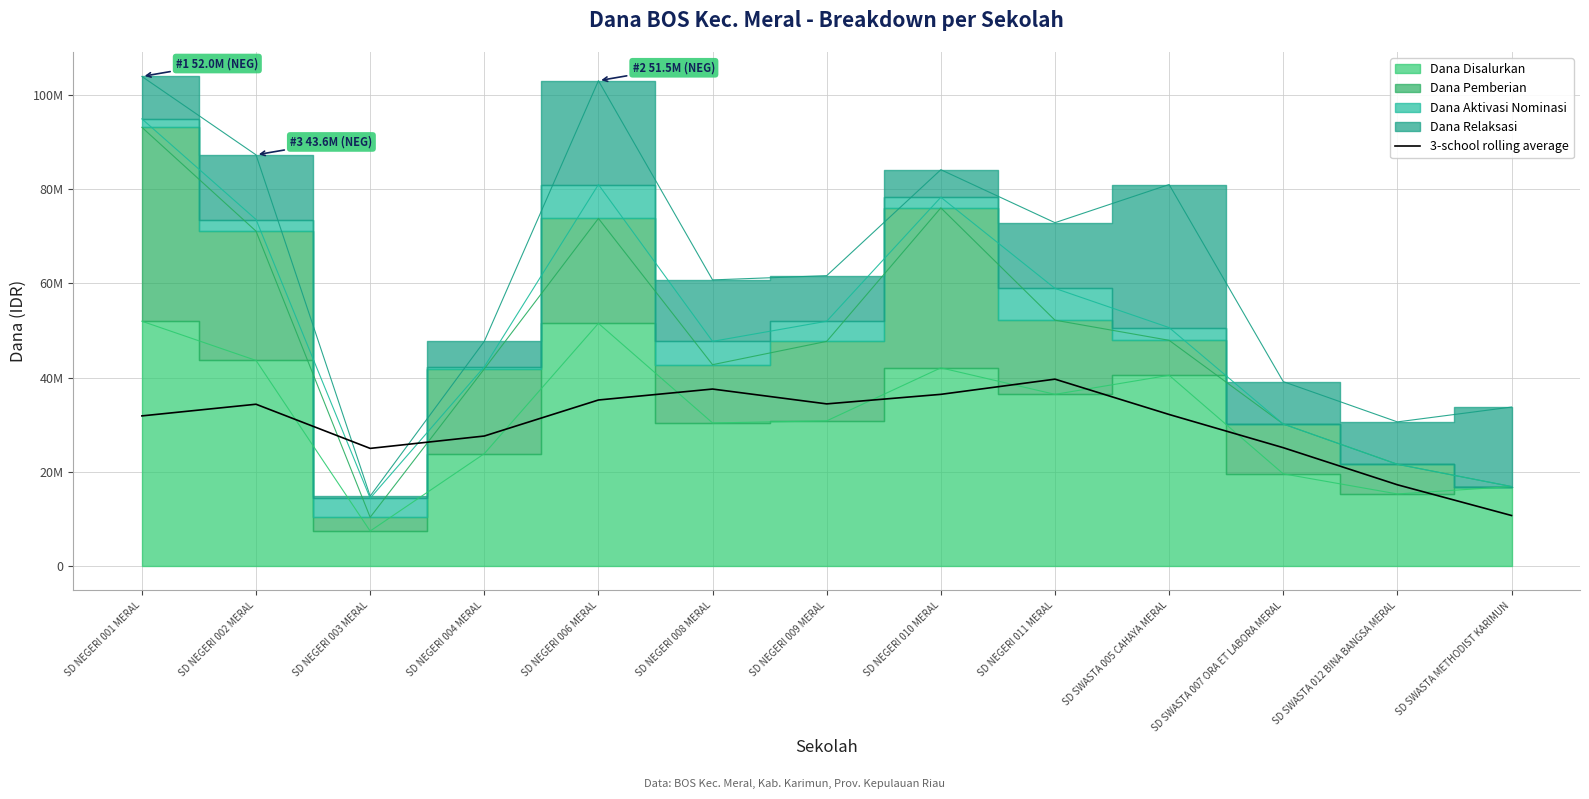

What is the difference between the second highest and second lowest values?

20325000